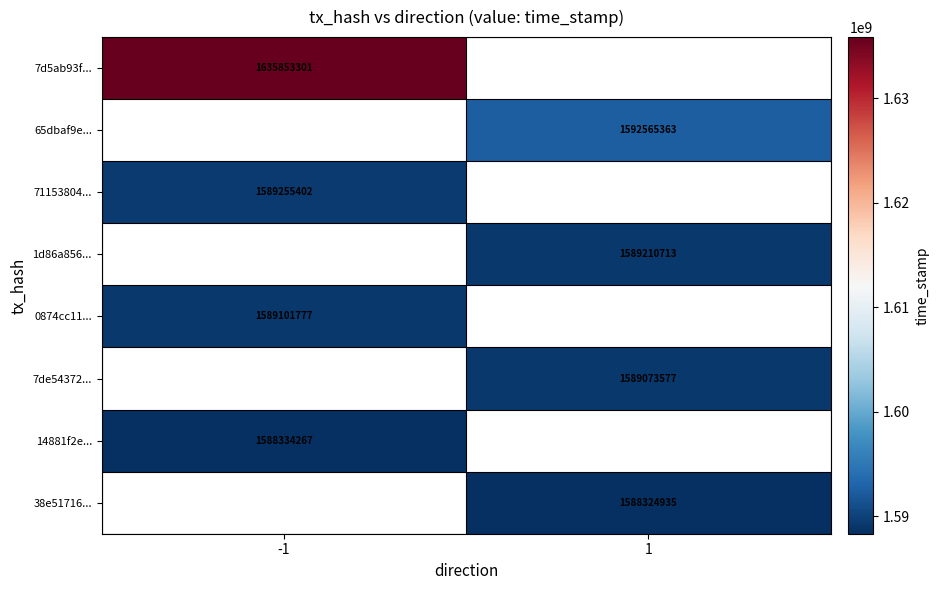

True or false: 38e51716... has a value of 1588324935 at 1.

True